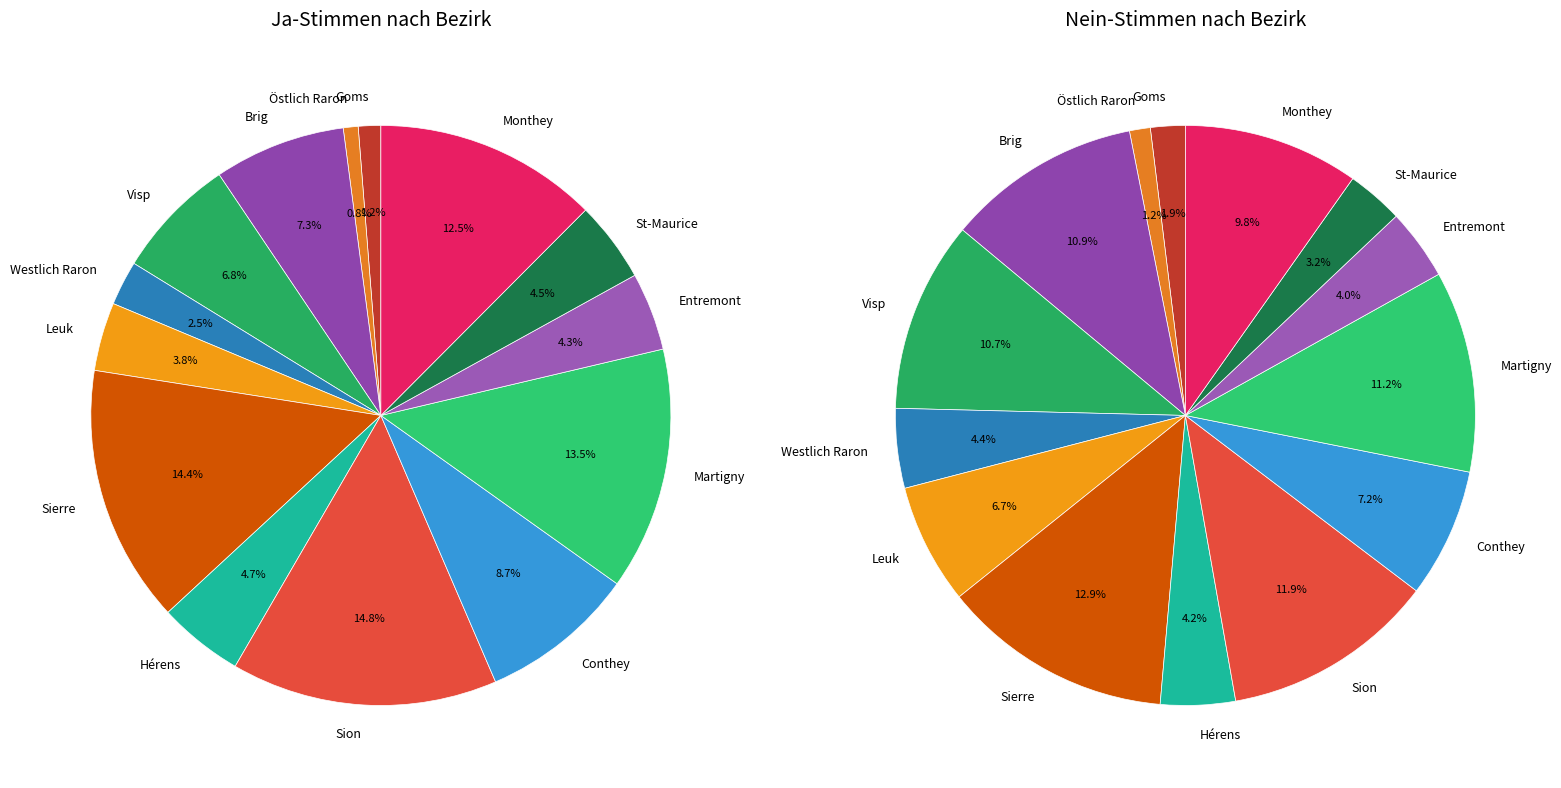

How many slices are in this pie chart?

14